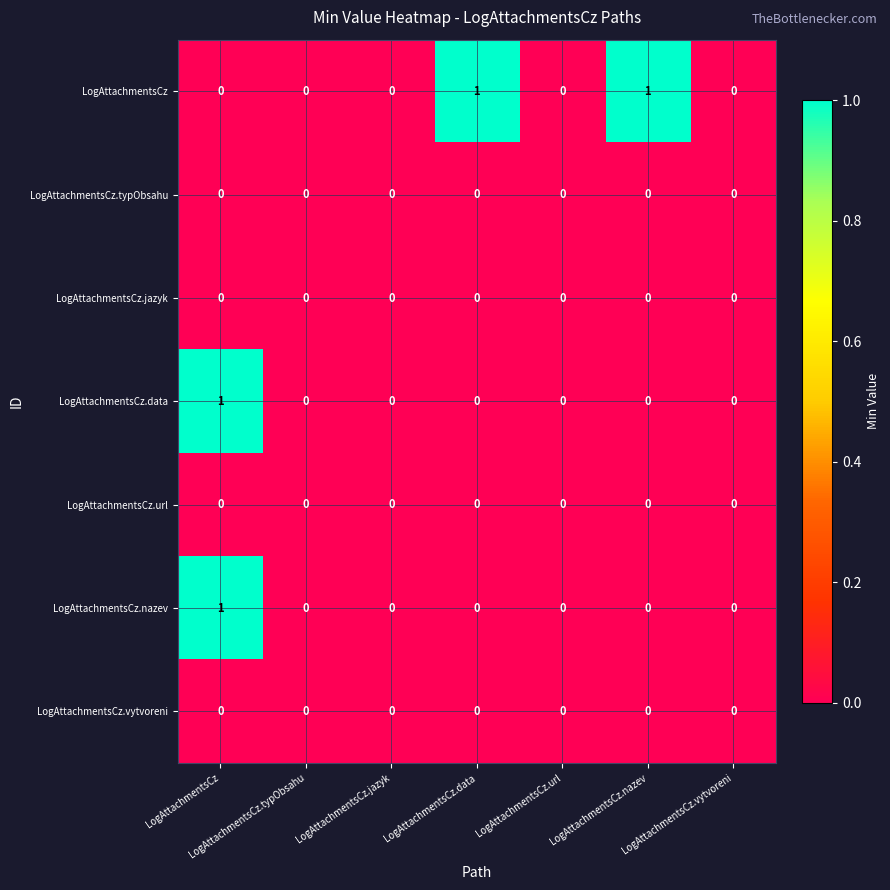

At which category is the sum across all series the highest?

LogAttachmentsCz